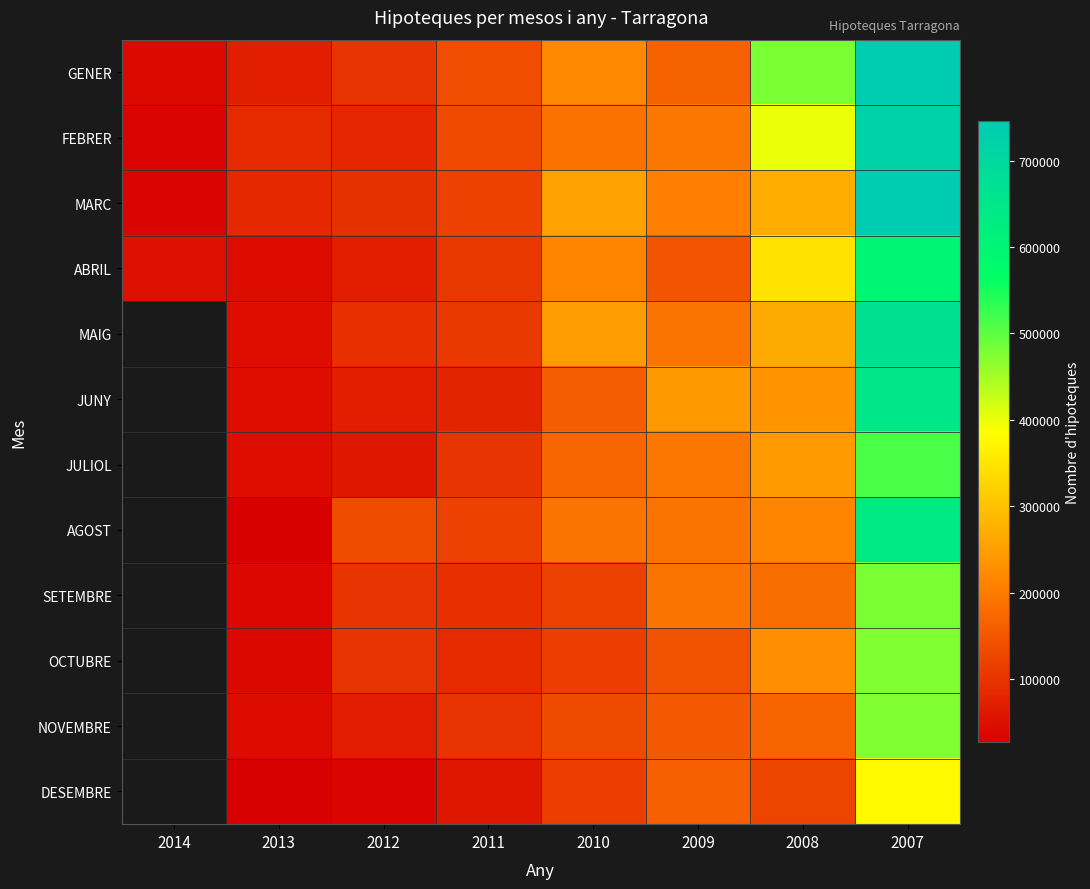

Where is FEBRER nearest to the value 378200?

2008